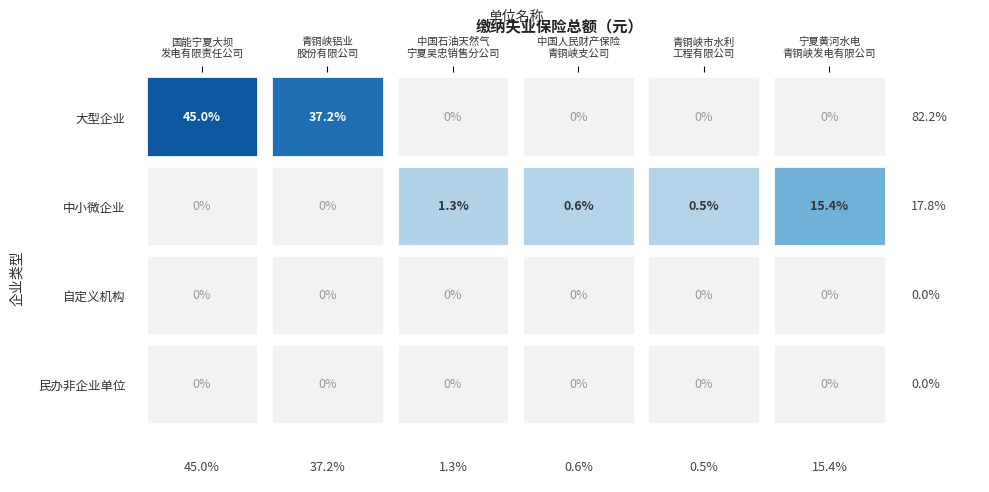

Is it true that 大型企业 equals 2891220.3 at 1?

False